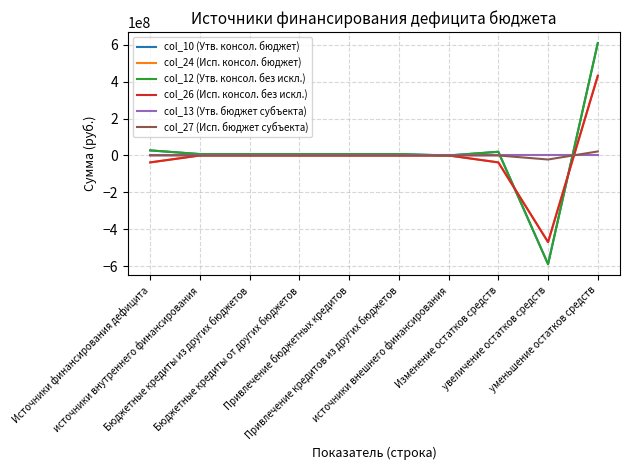

What is the sum of all col_24 (Исп. консол. бюджет) values?

-112693585.4